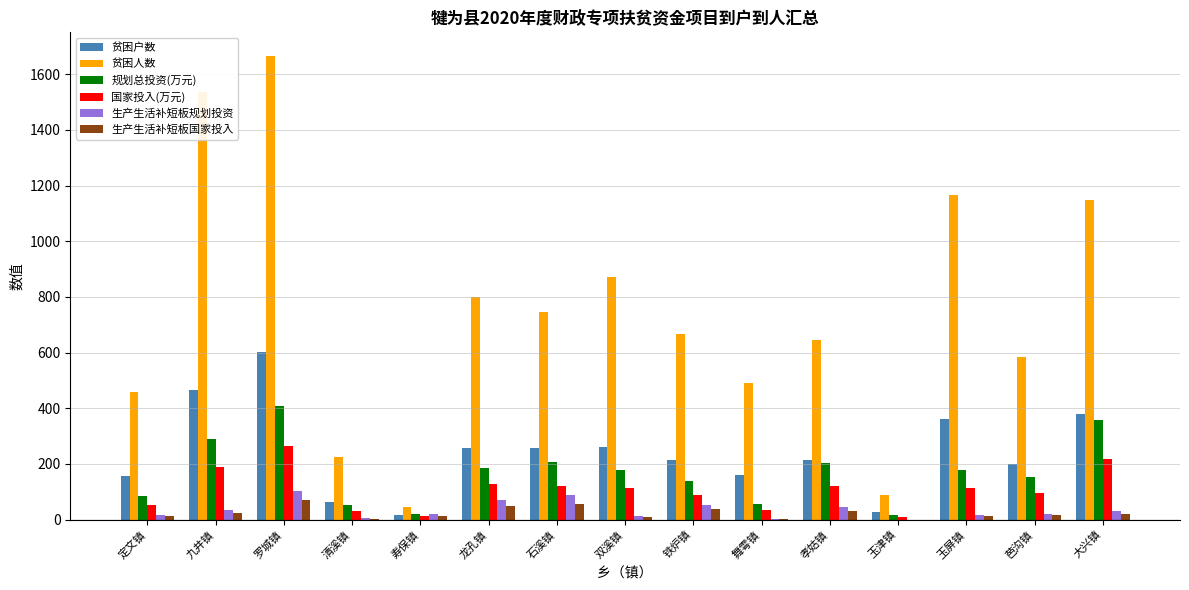

Is it true that 贫困户数 equals 262.0 at 双溪镇?

True